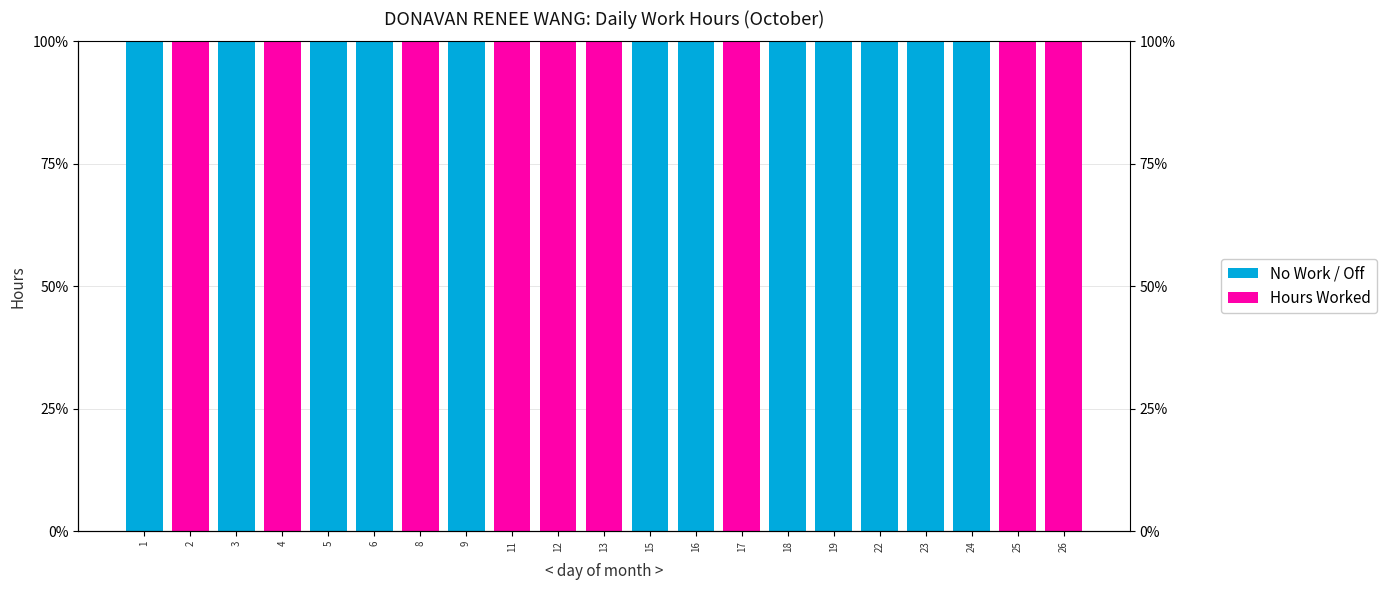

Is the value of Hours Worked at 8 greater than the value of No Work / Off at 9?

No